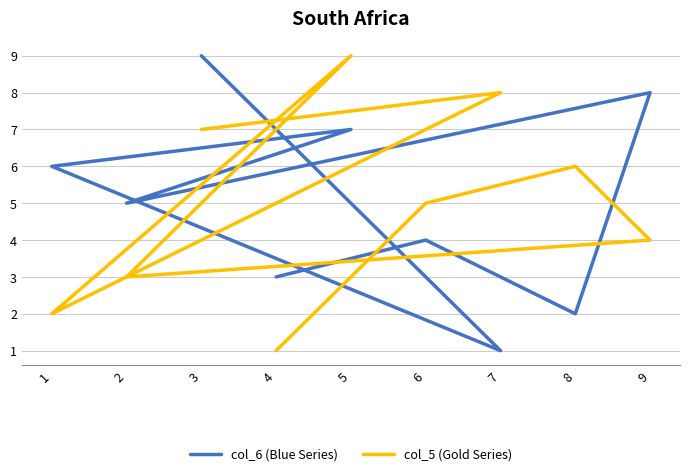

Reading left to right, transcribe all the data shown in this chart.

col_6 (Blue Series): 9	1	6	7	5	8	2	4	3
col_5 (Gold Series): 7	8	2	9	3	4	6	5	1